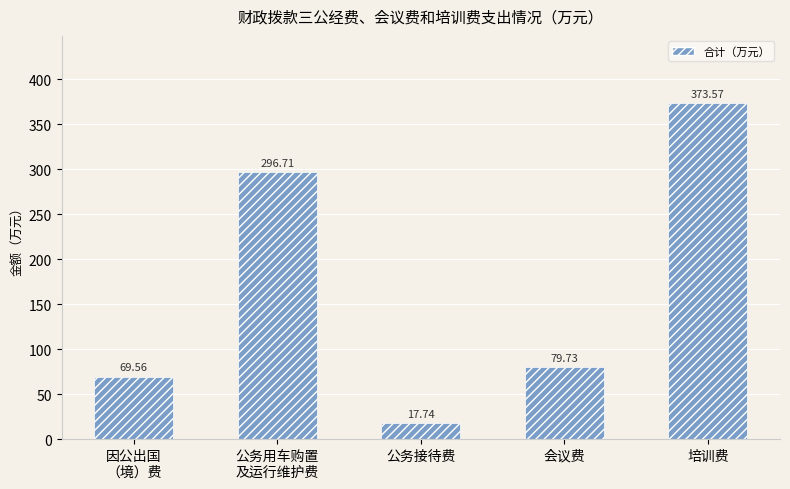

Is it true that the value at 因公出国
（境）费 is 69.6?

True